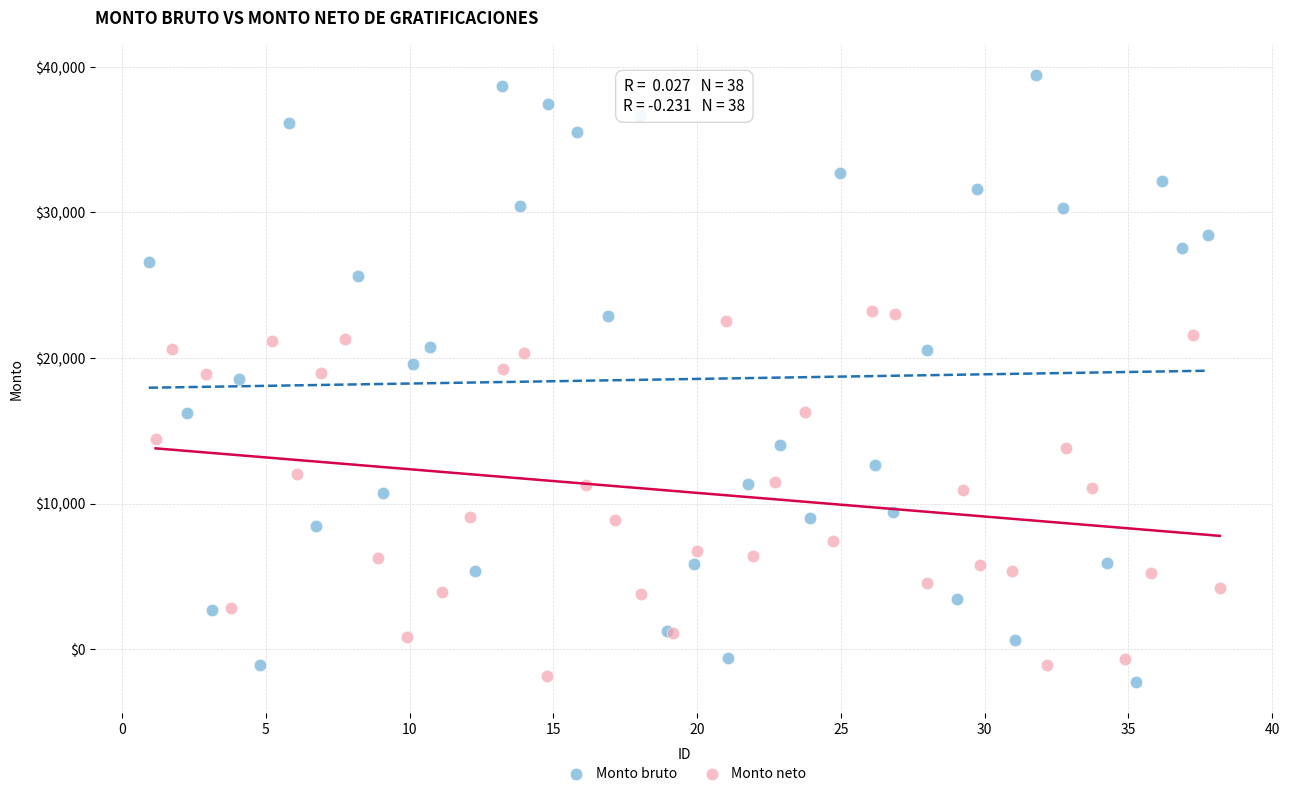

Which series reaches the maximum Y coordinate?

Monto bruto